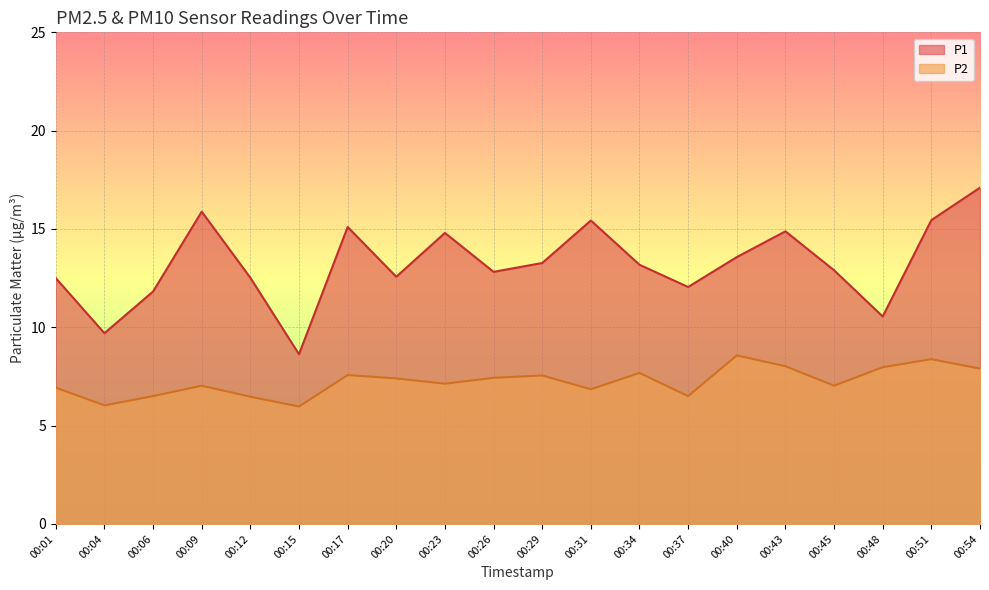

At 00:09, list the series in order from smallest to largest.

P2, P1